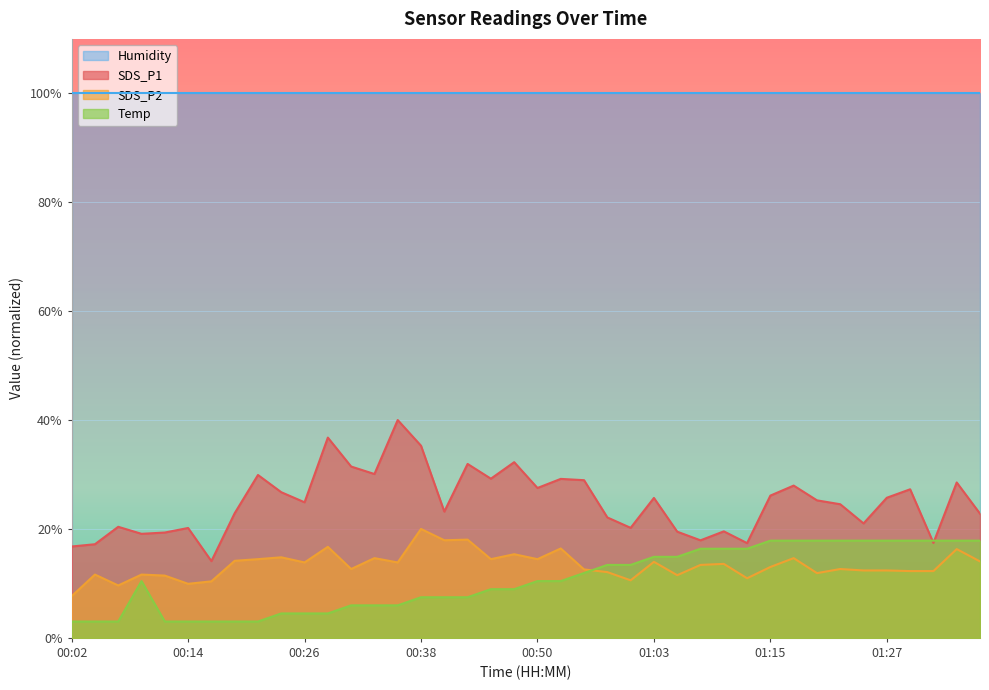

How many interior local valleys does the SDS_P1 series have?

12